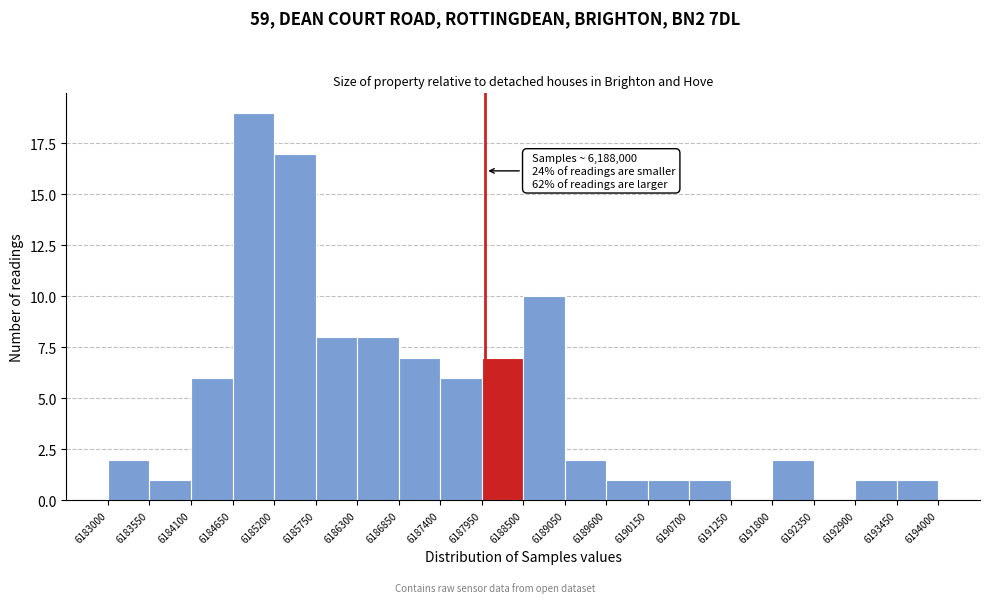

Over which range of the x-axis is the bar tallest?

6184650 to 6185200